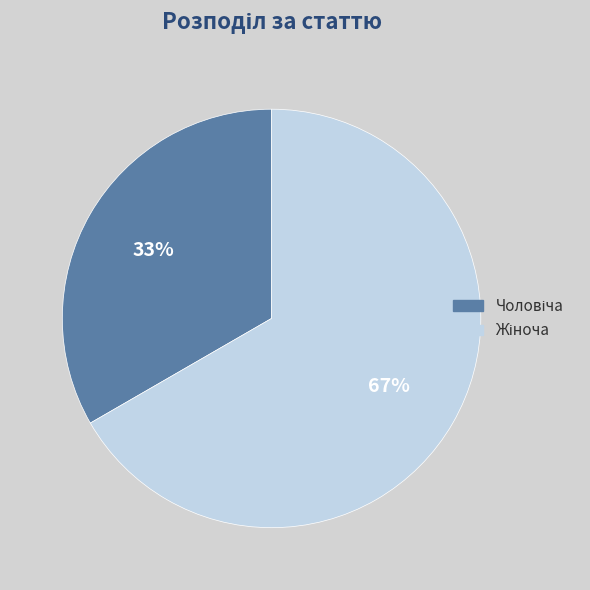

To the nearest percent, what is the average slice percentage?

50%